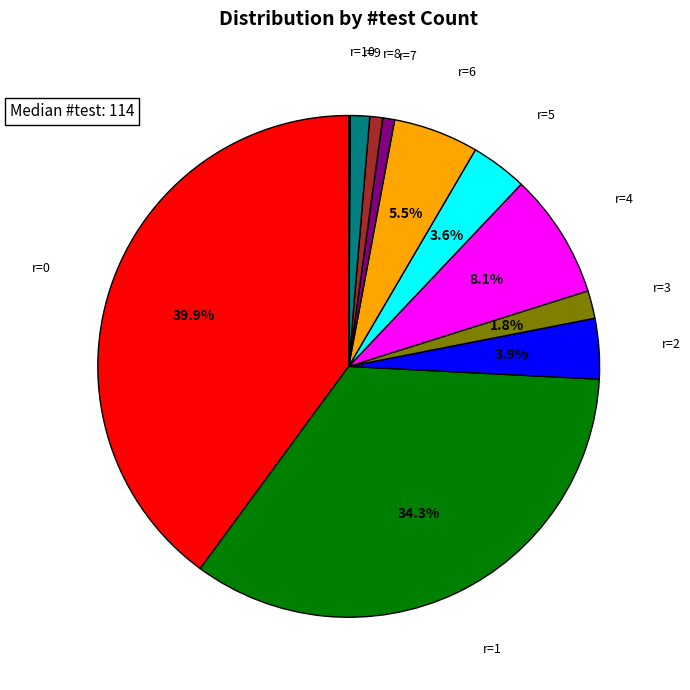

To the nearest percent, what is the average slice percentage?

9%